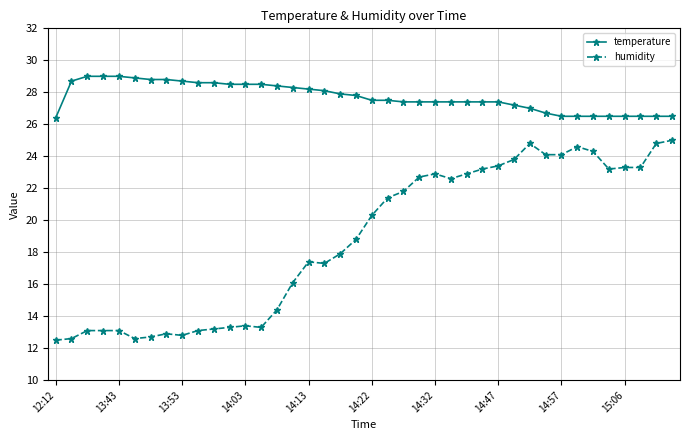

True or false: temperature and humidity cross at least once.

False